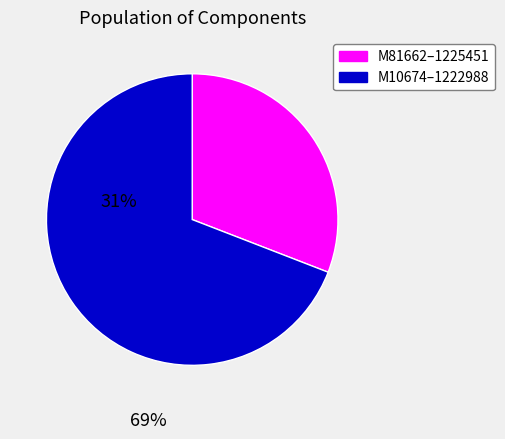

Does any single category account for the majority?

Yes